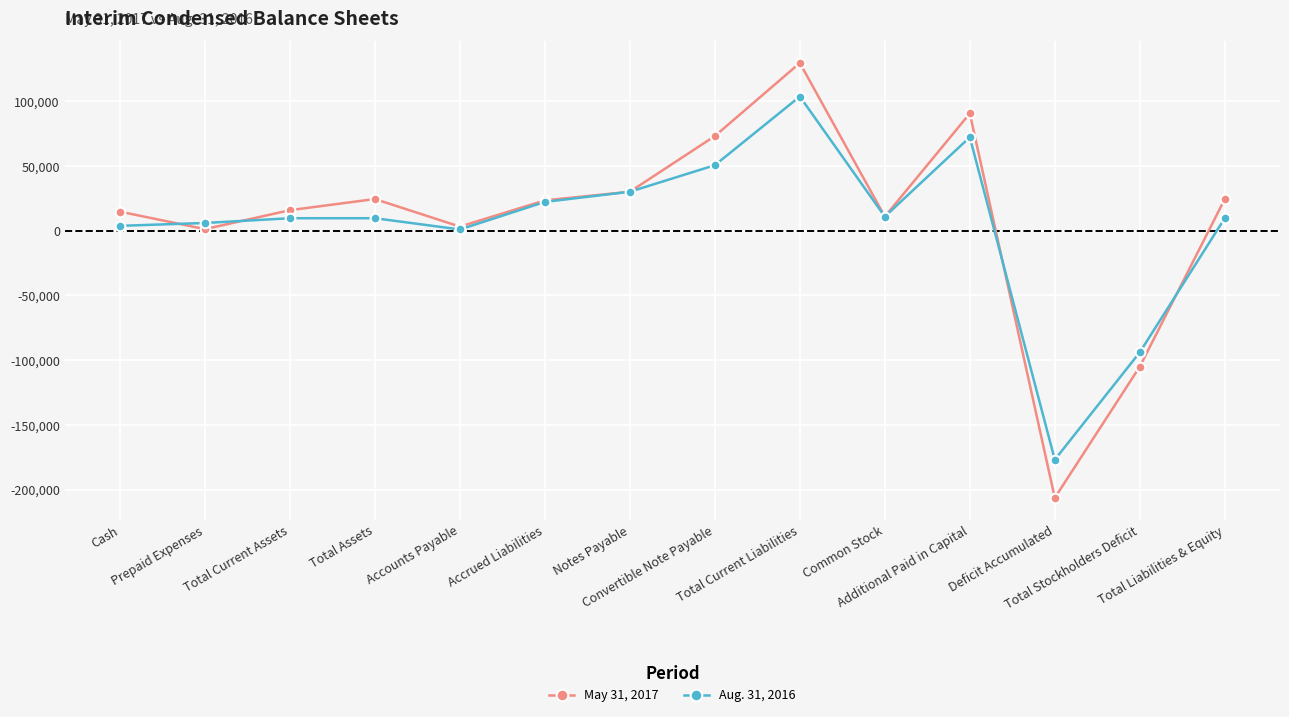

What is the maximum value shown in the chart?

129420